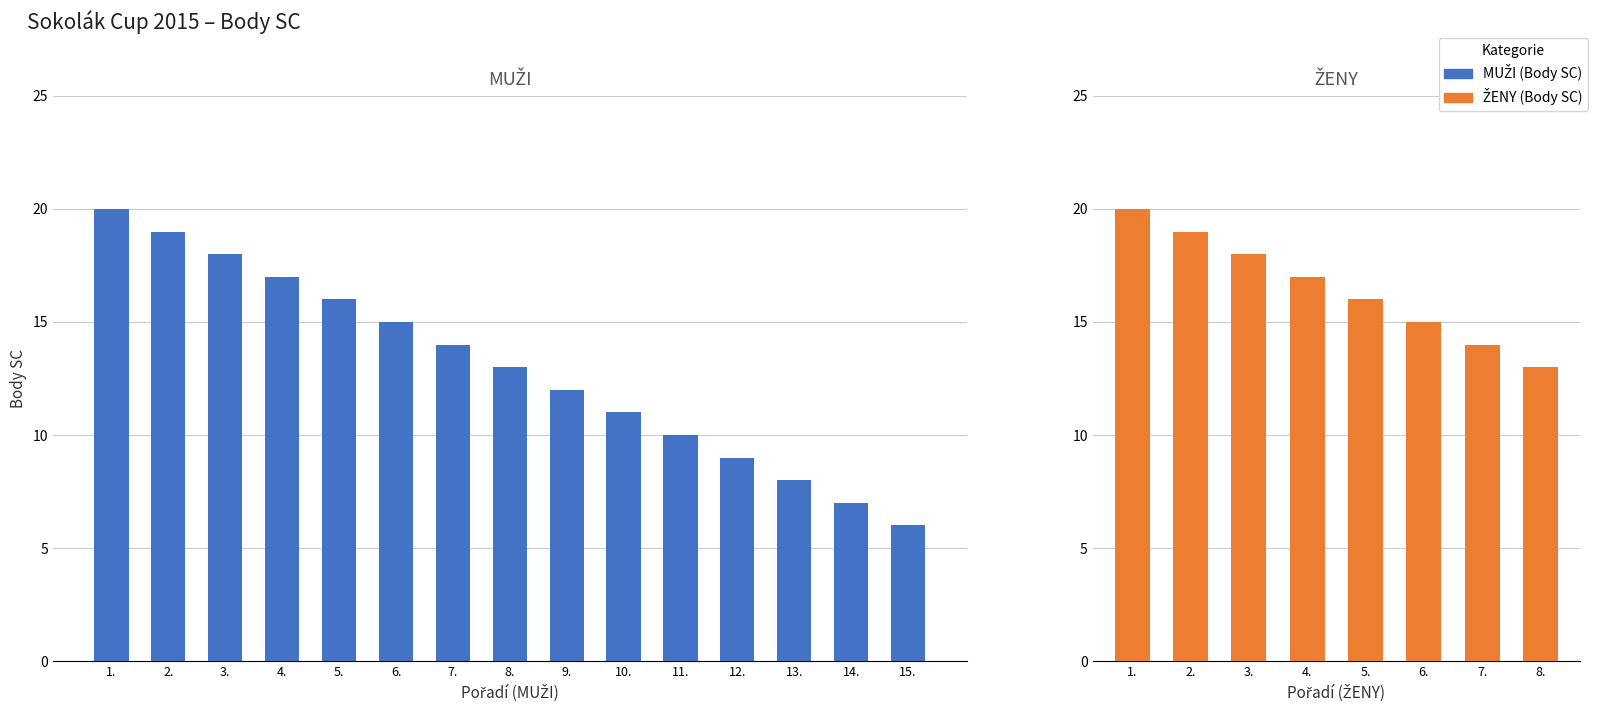

List the labels in order of value, largest first.

1., 2., 3., 4., 5., 6., 7., 8., 9., 10., 11., 12., 13., 14., 15.